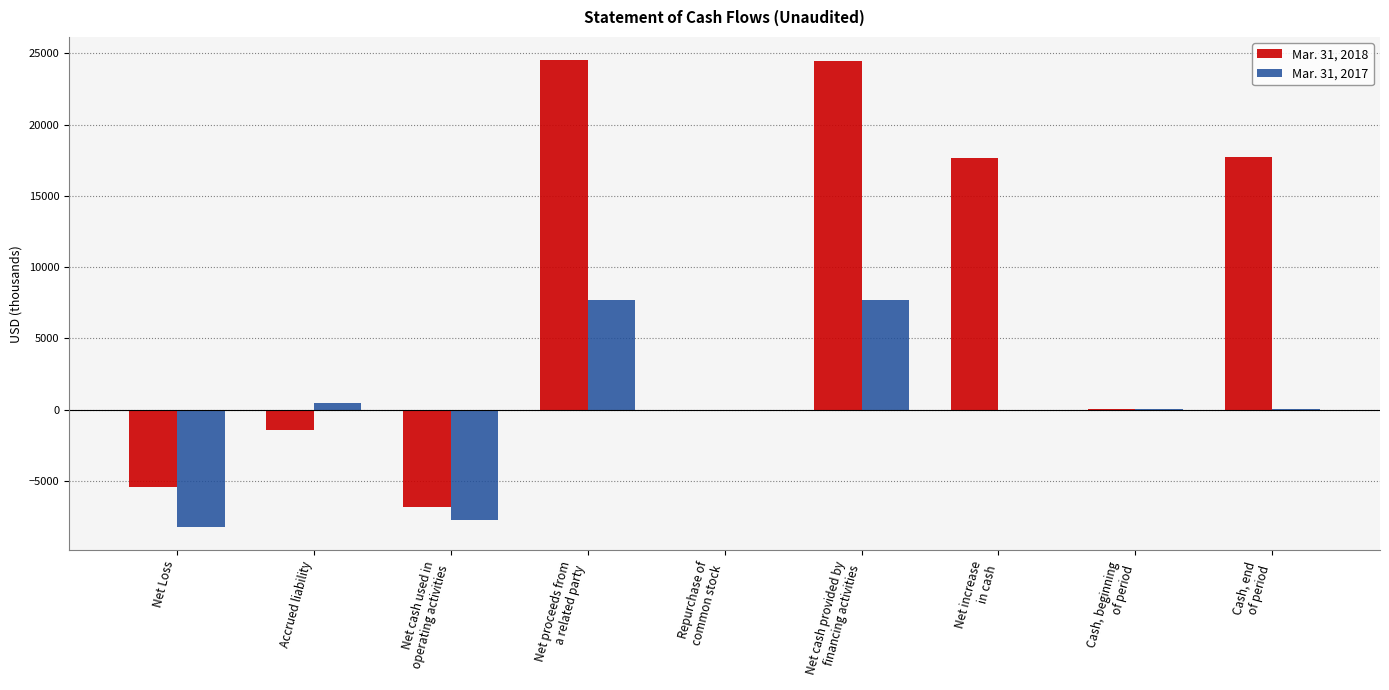

Which series has the largest total across all categories?

Mar. 31, 2018